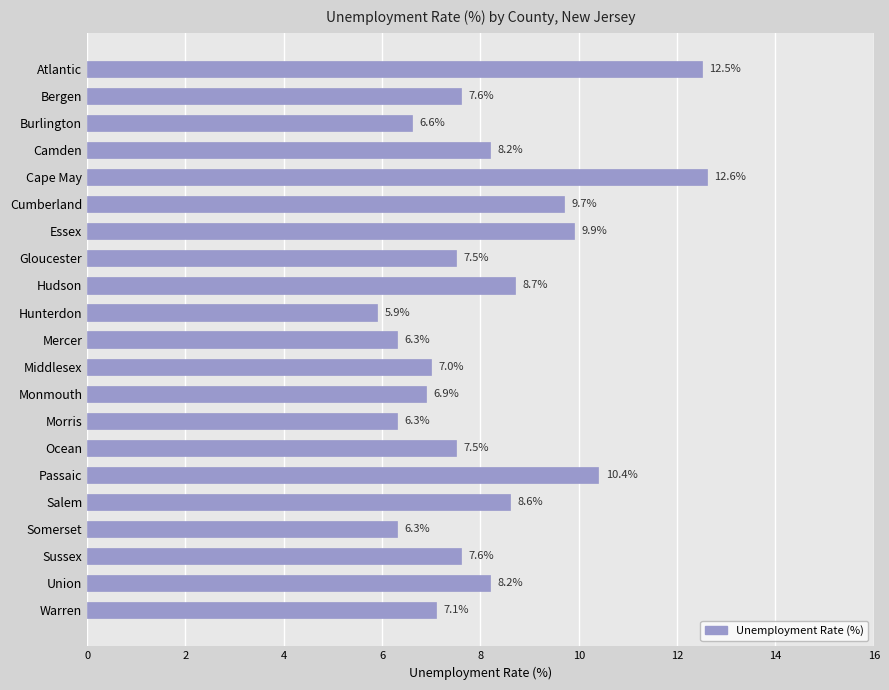

Does the chart contain any negative values?

No